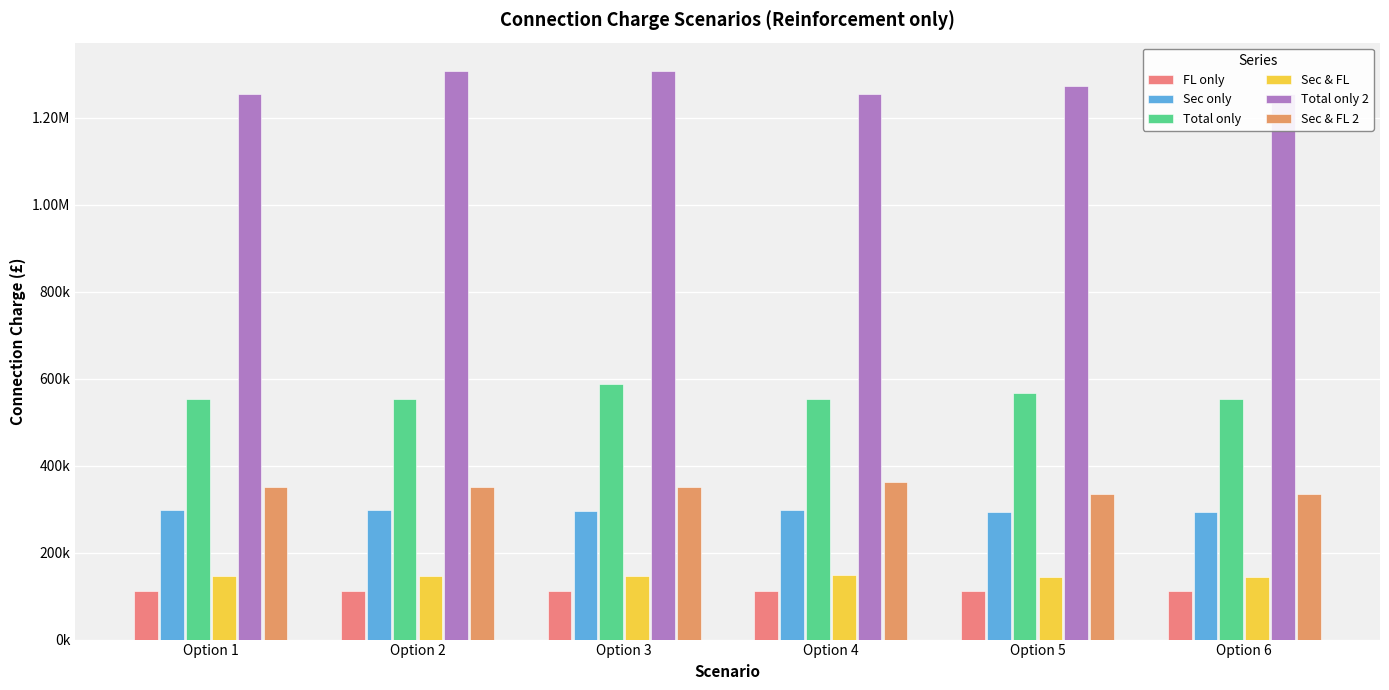

True or false: Total only has a value of 1047801.8 at Option 3.

False